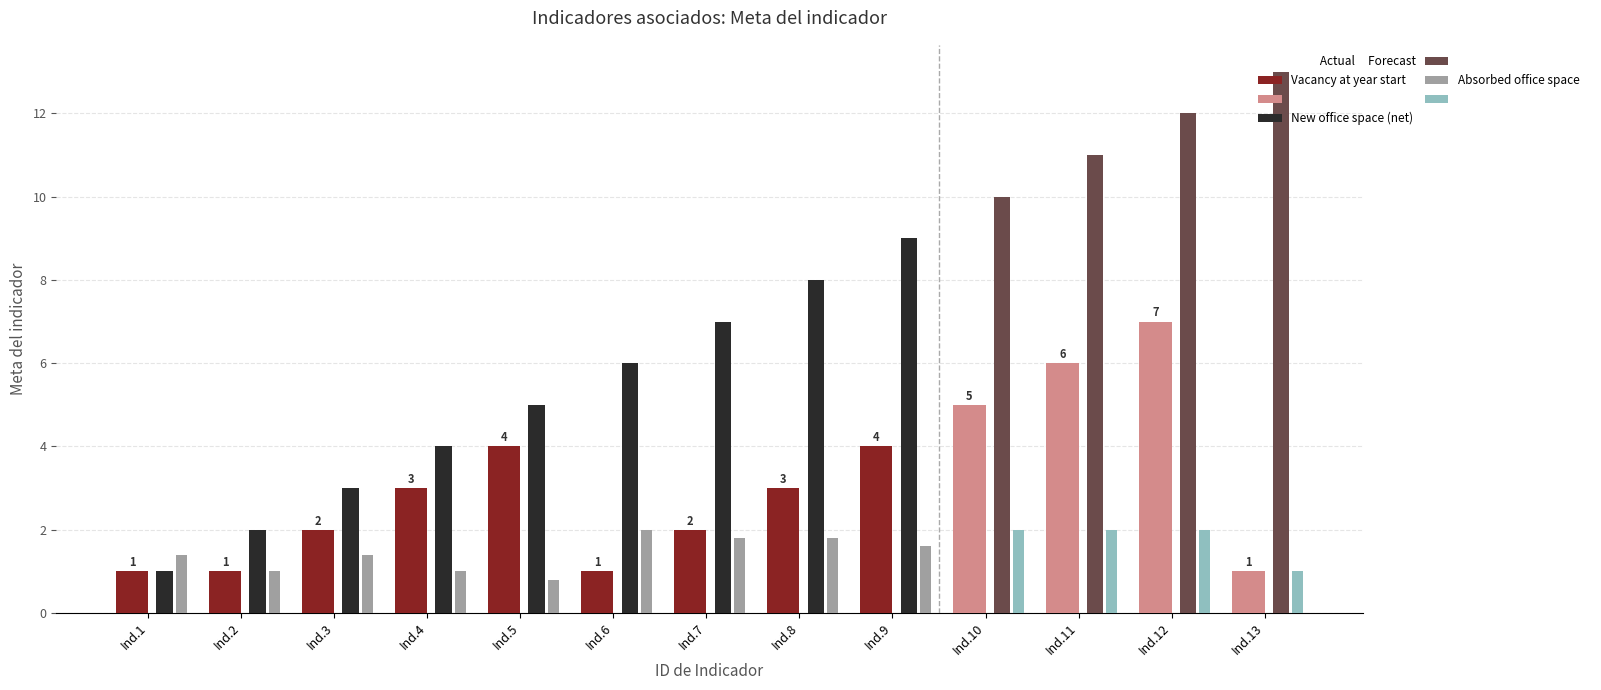

Which category has the highest value across all series?

13